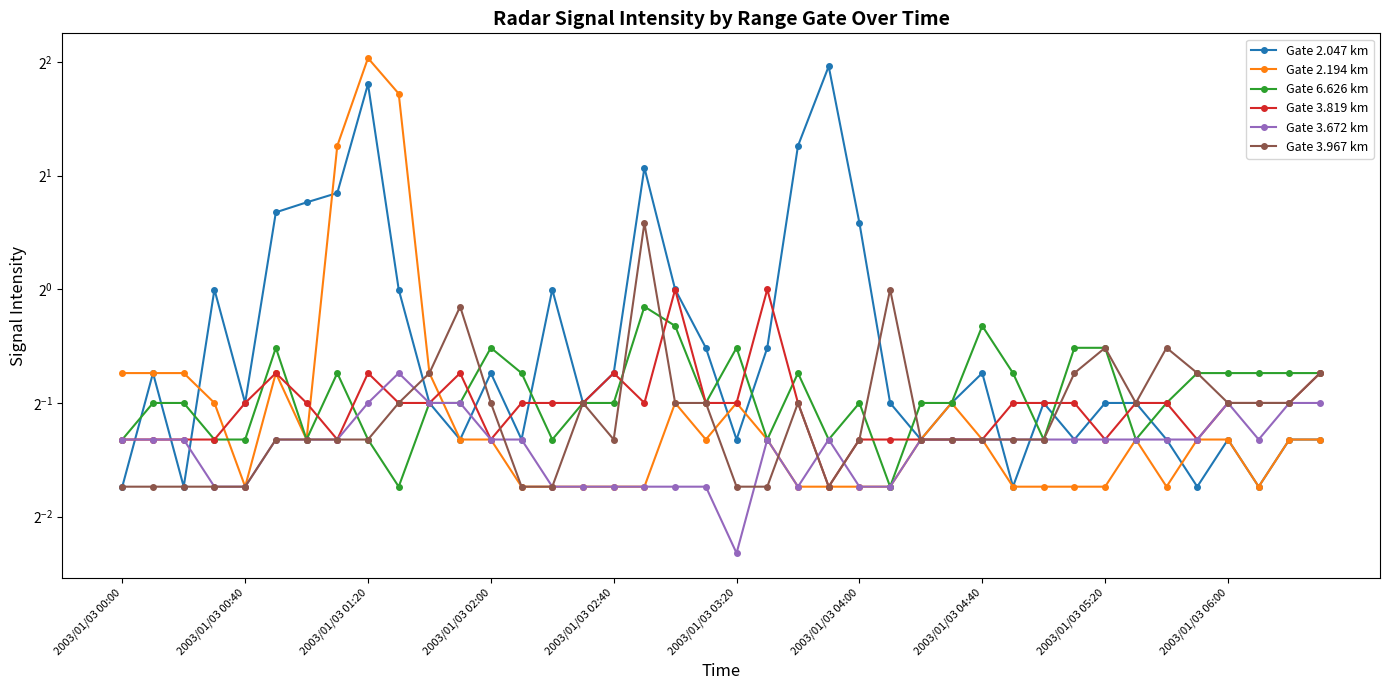

Rank the series by their maximum value, from lowest to highest.

Gate 3.672 km, Gate 6.626 km, Gate 3.819 km, Gate 3.967 km, Gate 2.047 km, Gate 2.194 km